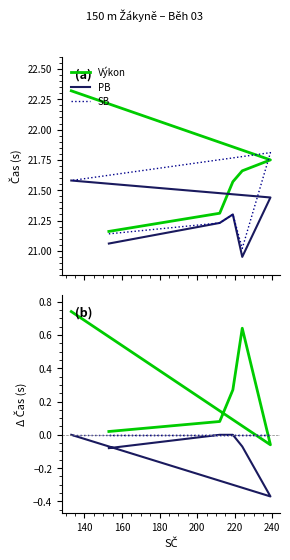

Which has a higher value, 180 or 200?

180